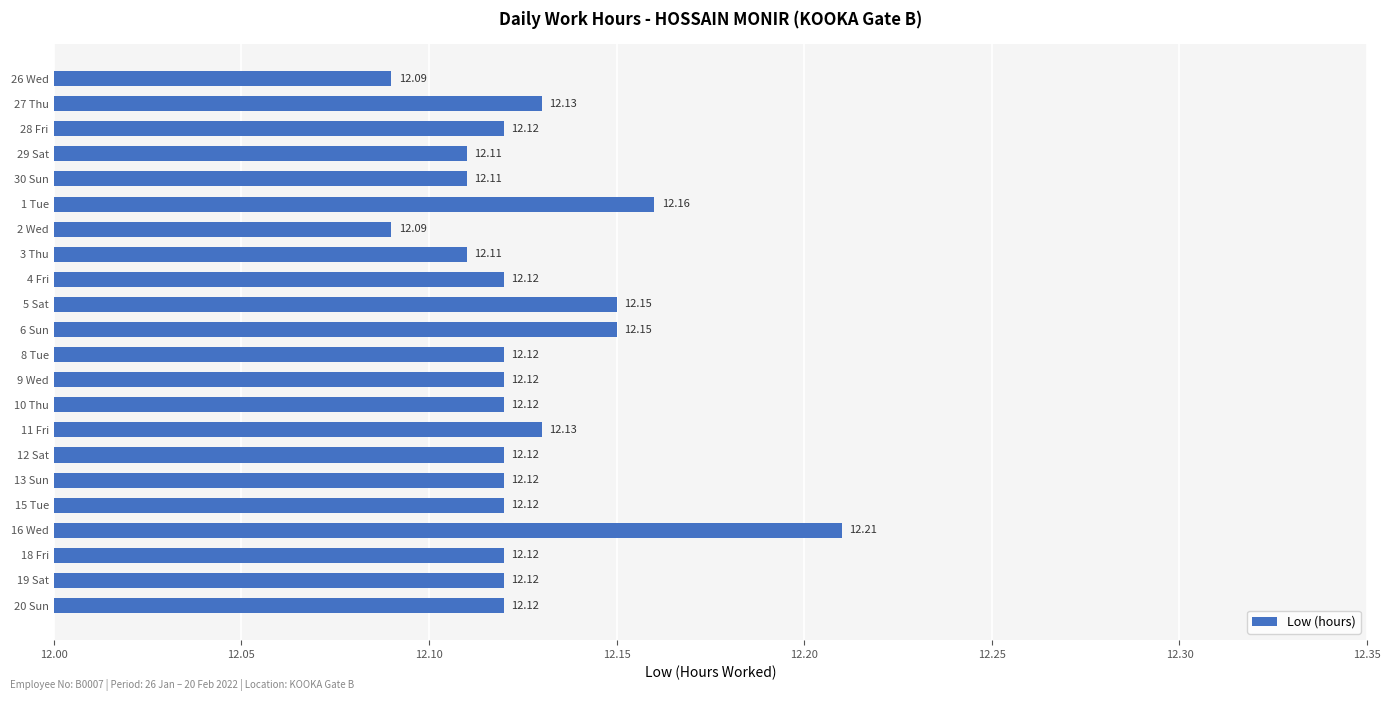

What is the sum of all values?

266.8